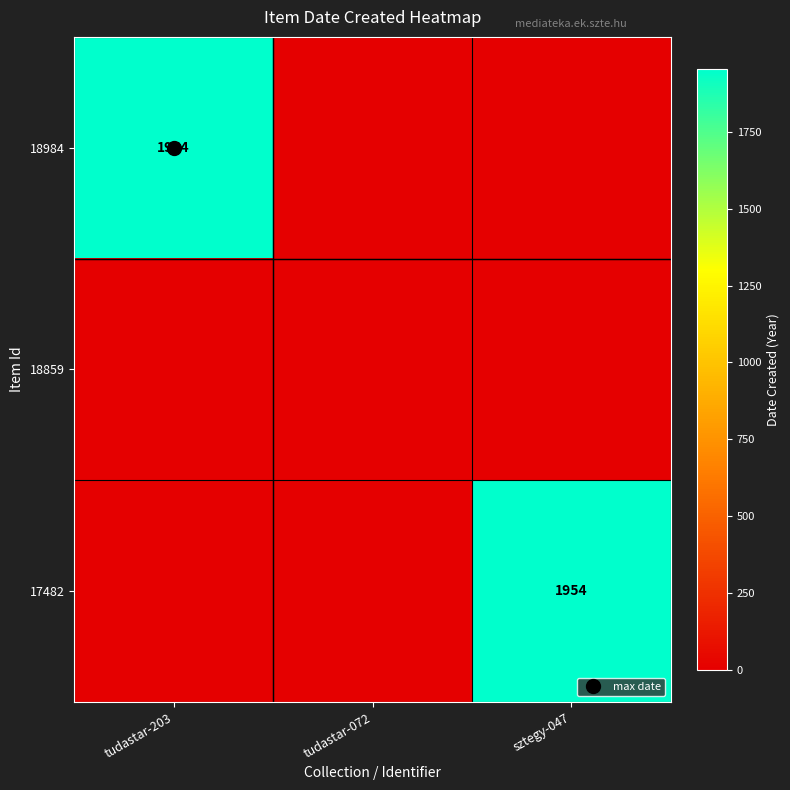

Which series has the largest total across all categories?

18984